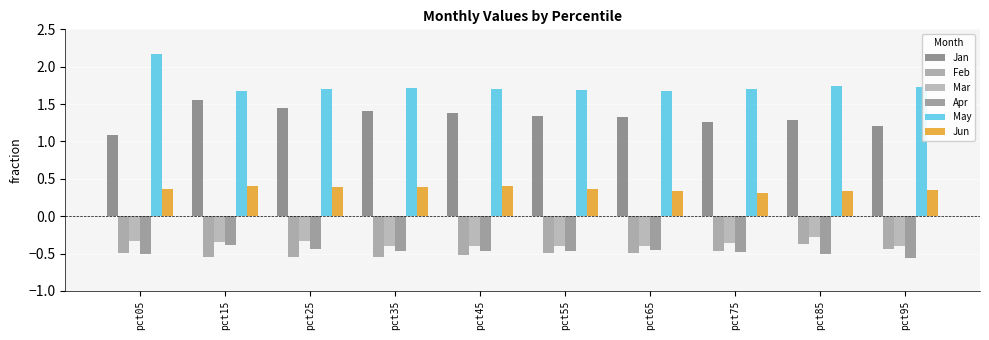

Which series has the largest total across all categories?

May